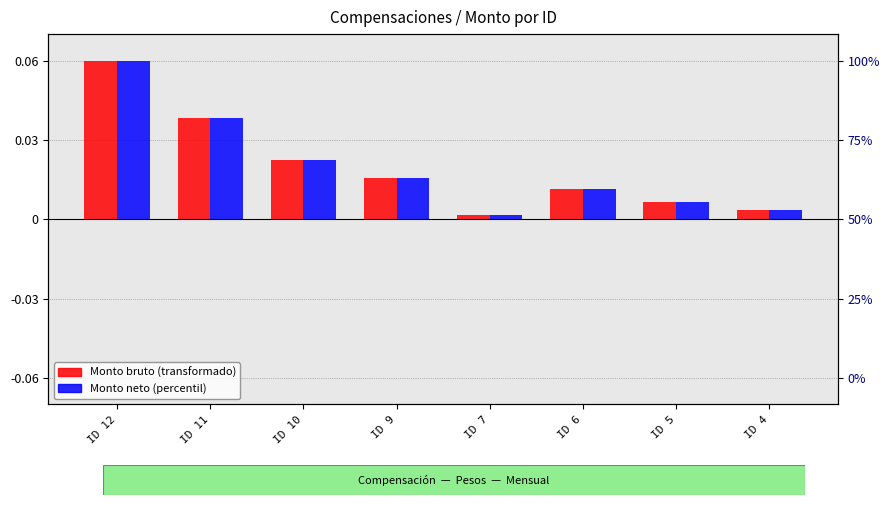

Are the bars horizontal?

No